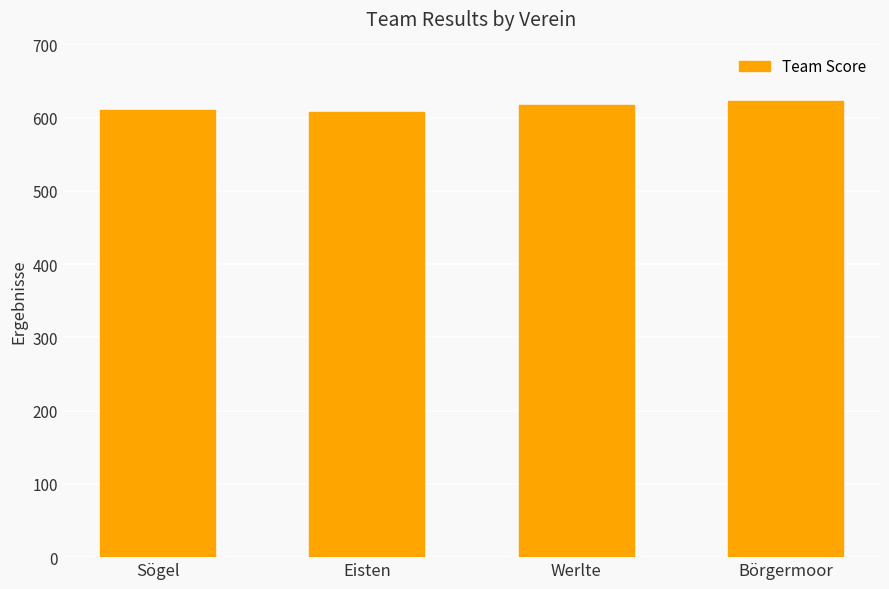

What is the label of the 3rd bar from the right?

Eisten